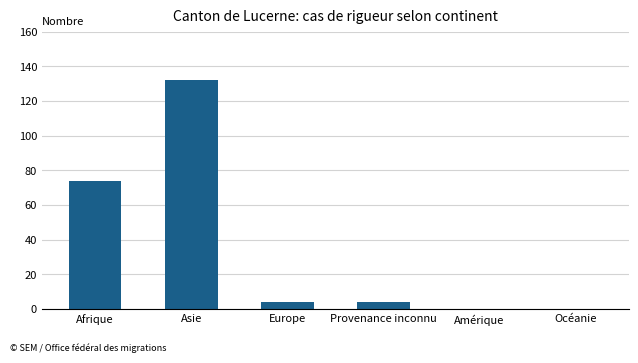

Reading right to left, what are all the values shown in this chart?

Océanie=0	Amérique=0	Provenance inconnu=4	Europe=4	Asie=132	Afrique=74